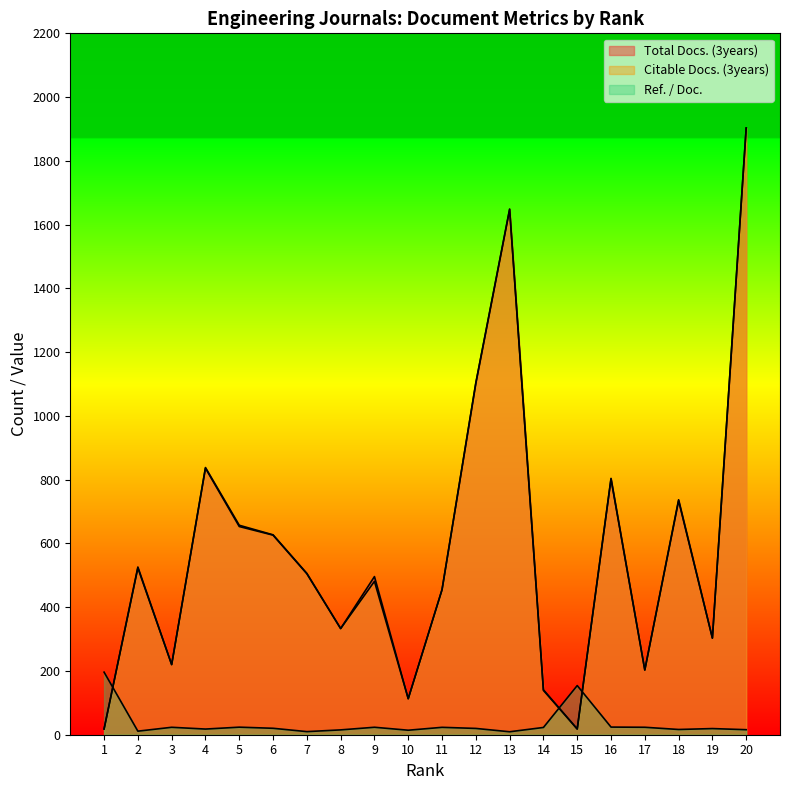

Where does the Total Docs. (3years) series first go above 506?

2